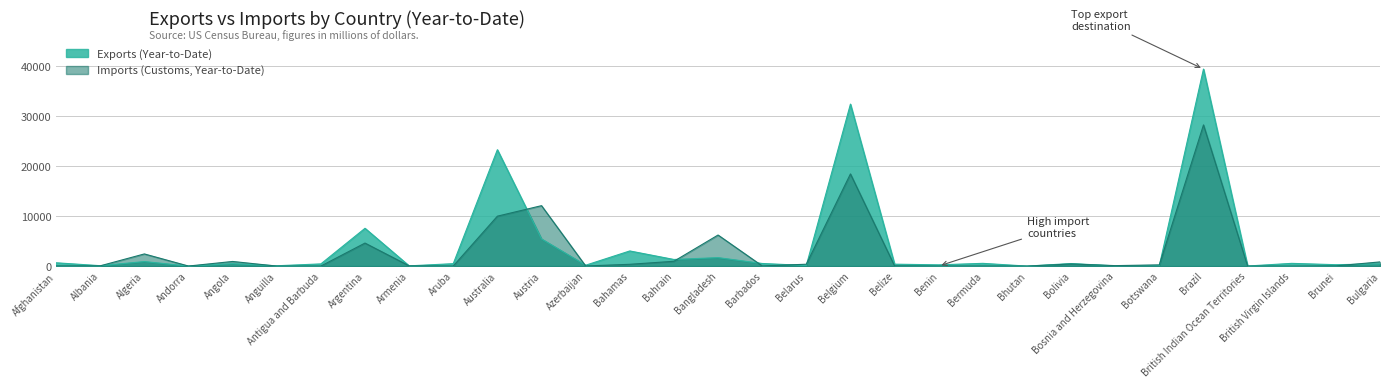

Which label corresponds to the largest value in the chart?

Brazil